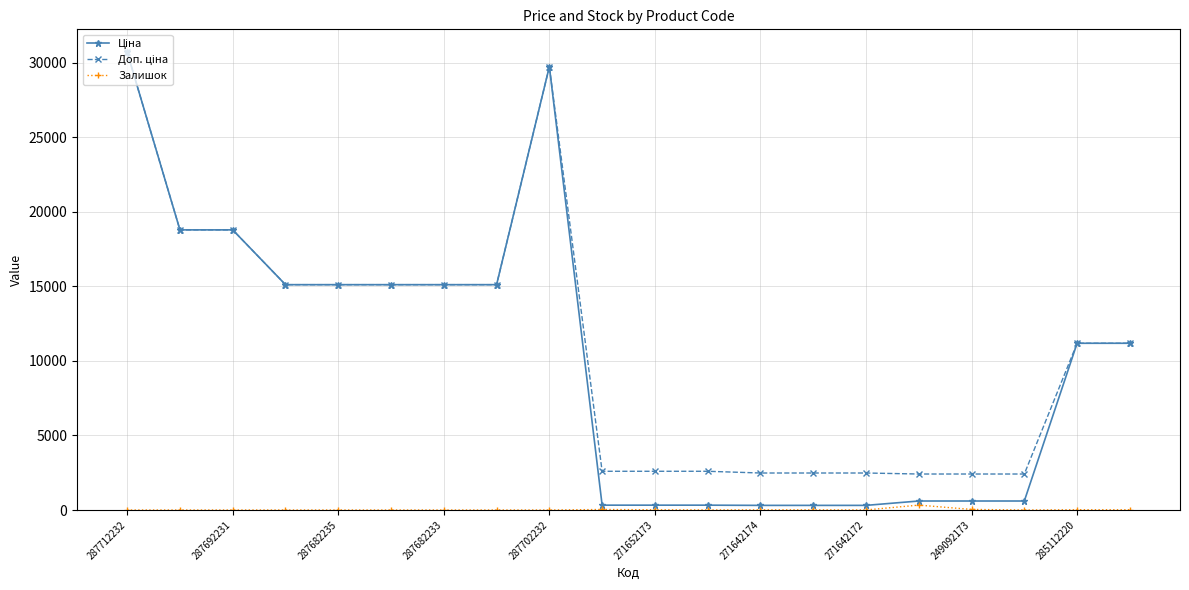

At how many categories does at least one series exceed 4565?

11